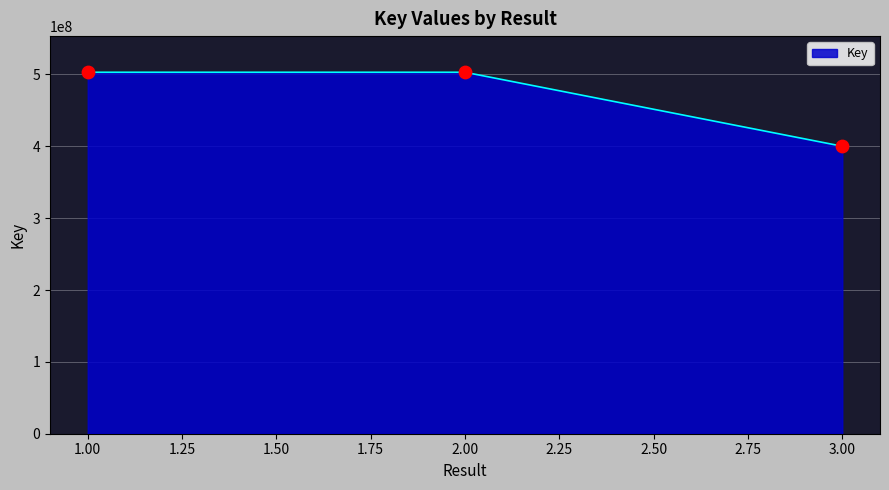

Which has a higher value, 3.00 or 2.00?

2.00